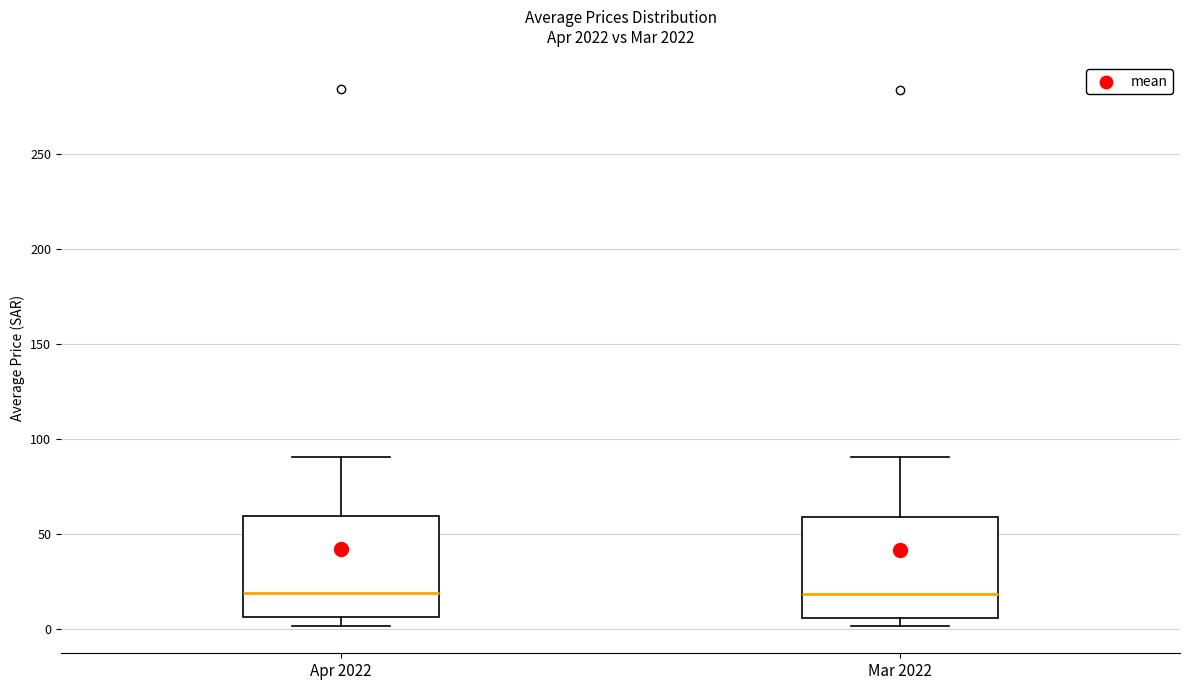

Reading left to right, read every box against the y-axis: the position of its median line, the range the box covers, and the ends of its whiskers. The values are not printed on the chart, so give them approximately, as read against the axis.

Apr 2022: median 20, box 5 to 60, whiskers 0 to 90
Mar 2022: median 20, box 5 to 60, whiskers 0 to 90